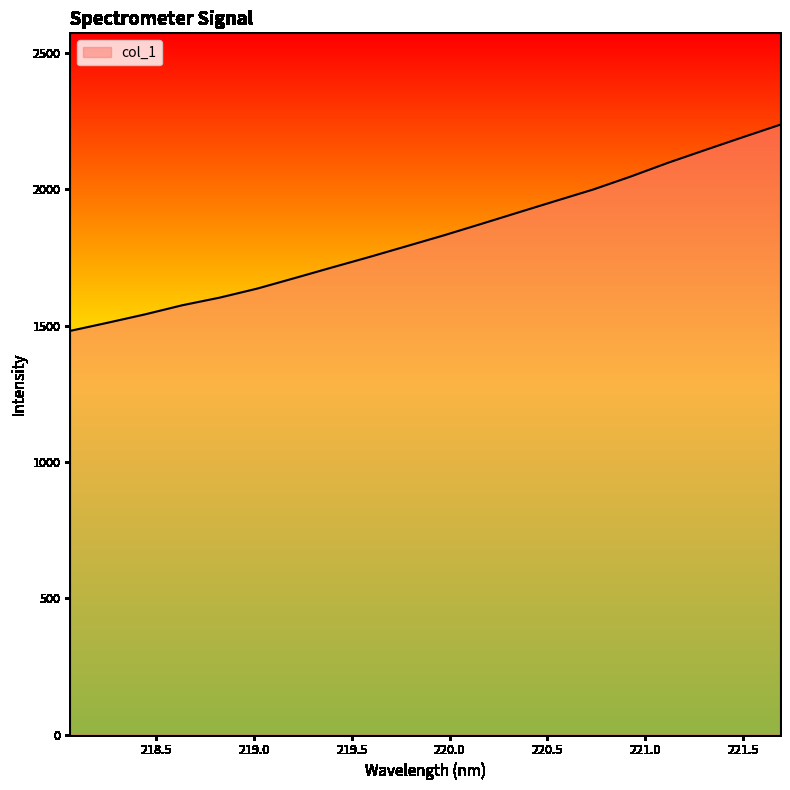

What is the difference between the maximum and minimum values?

756.2